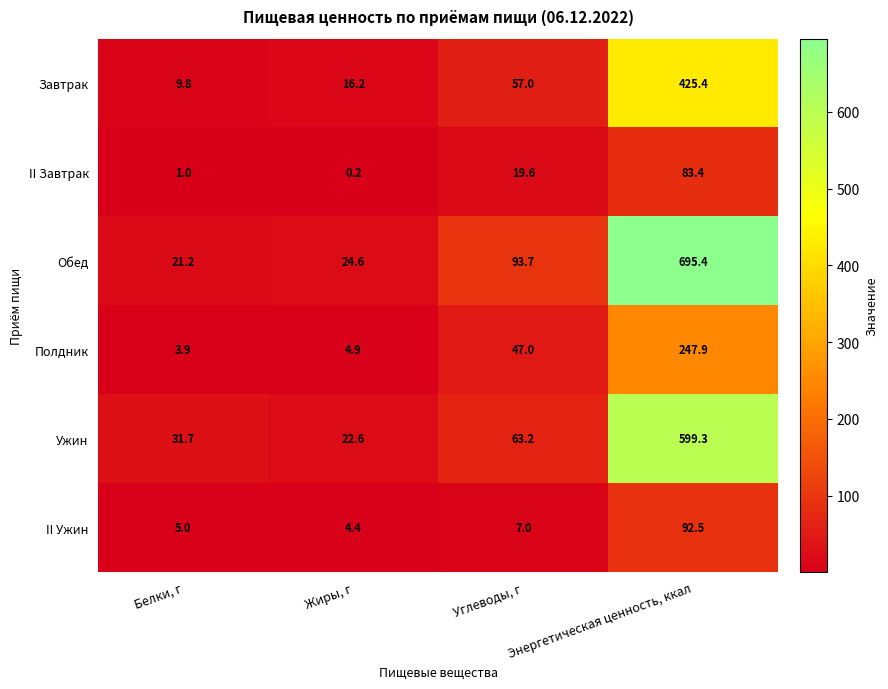

Count the number of categories in the chart.

4